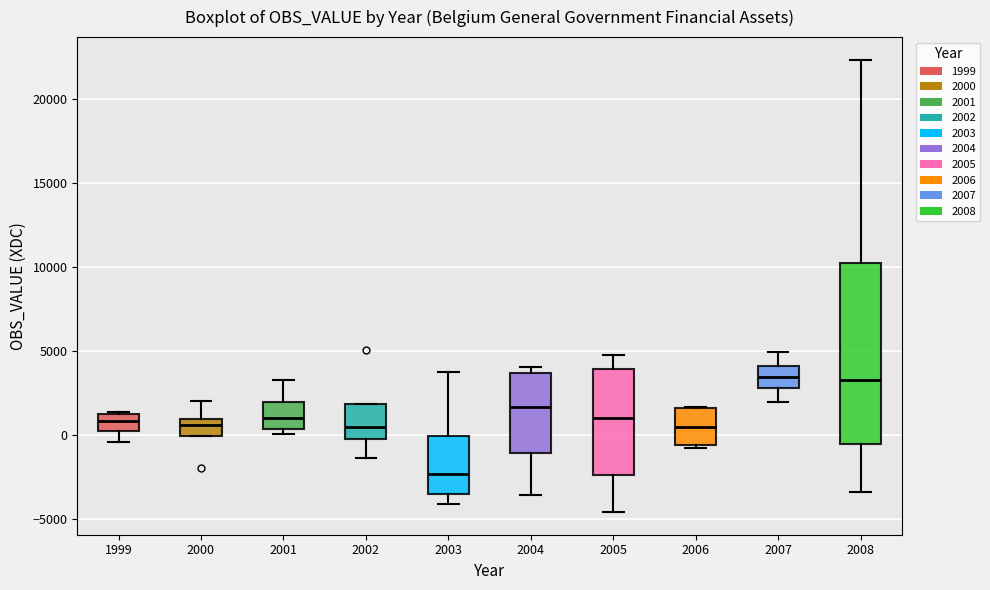

Reading left to right, read every box against the y-axis: the position of its median line, the range the box covers, and the ends of its whiskers. The values are not printed on the chart, so give them approximately, as read against the axis.

1999: median 1000, box 500 to 1500, whiskers -500 to 1500
2000: median 500, box 0 to 1000, whiskers 0 to 2000
2001: median 1000, box 500 to 2000, whiskers 0 to 3500
2002: median 500, box 0 to 2000, whiskers -1500 to 2000
2003: median -2500, box -3500 to 0, whiskers -4000 to 4000
2004: median 1500, box -1000 to 3500, whiskers -3500 to 4000
2005: median 1000, box -2500 to 4000, whiskers -4500 to 5000
2006: median 500, box -500 to 1500, whiskers -500 (just below the box's lower edge) to 1500
2007: median 3500, box 3000 to 4000, whiskers 2000 to 5000
2008: median 3500, box -500 to 10500, whiskers -3500 to 22500